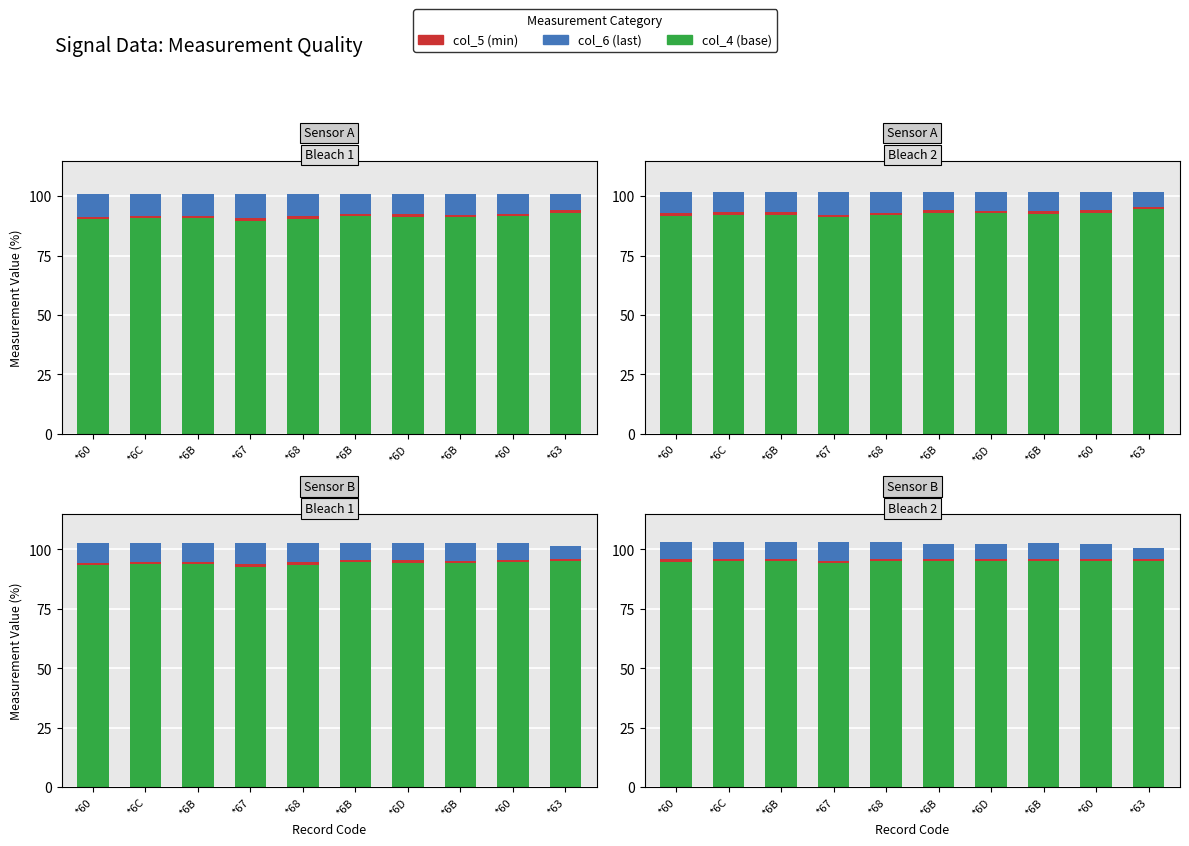

Is the value of col_4 (base) at *6B greater than the value of col_5 (min) at *60?

Yes